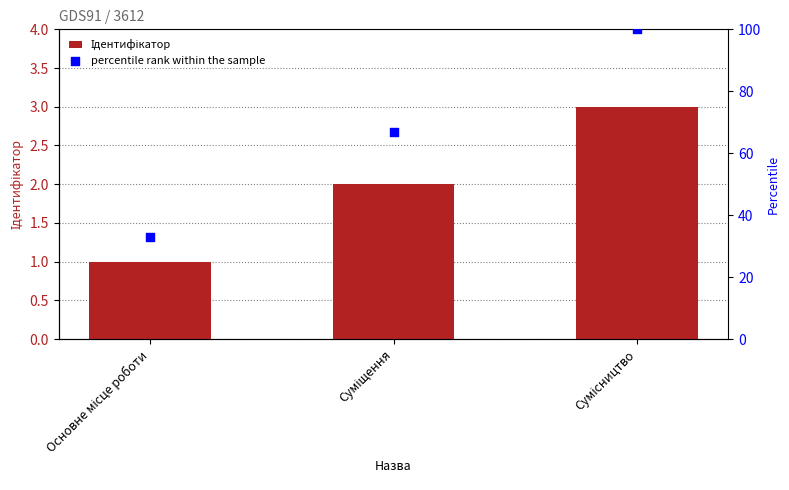

Which series contains the highest Y value?

percentile rank within the sample